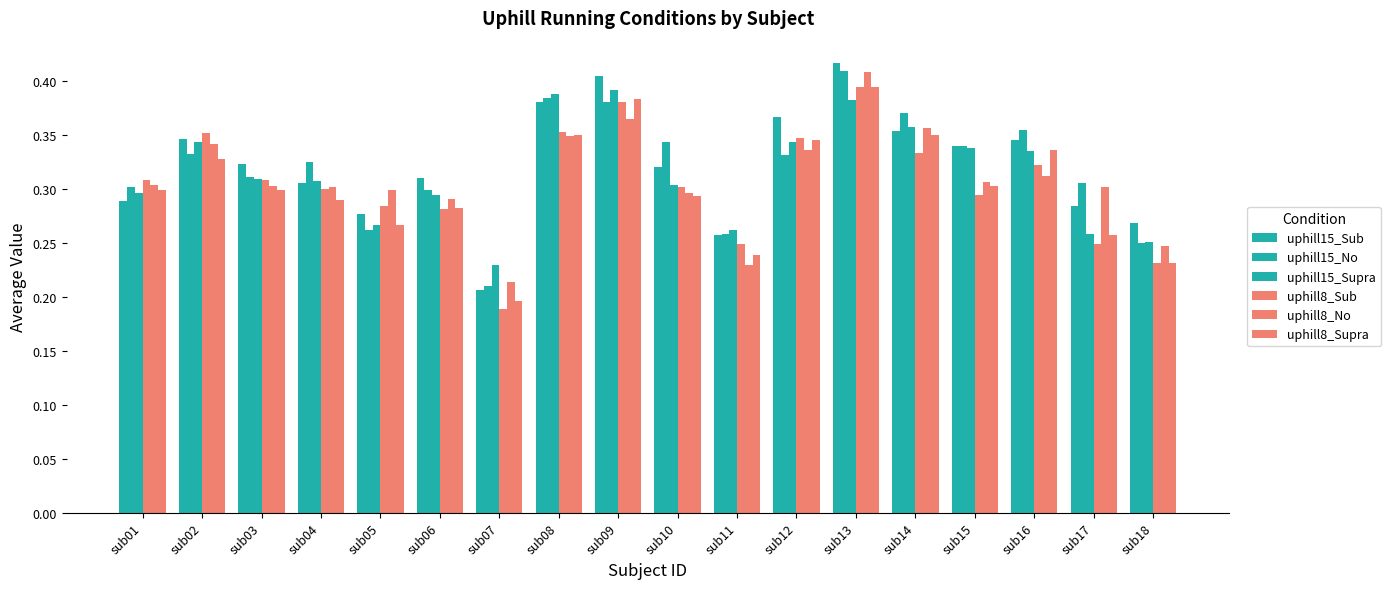

Which series has the largest total across all categories?

uphill15_Sub